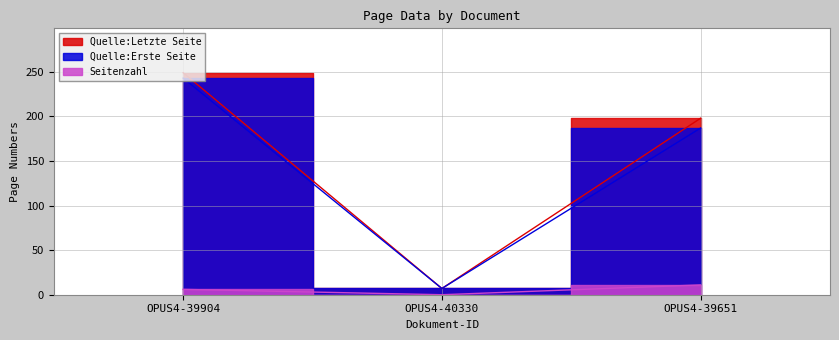

What is the spread (max minus min) of values at OPUS4-39904?

243